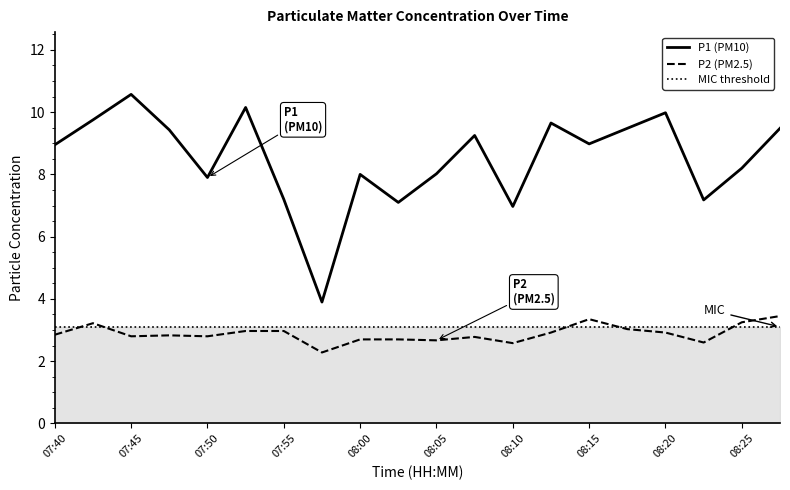

At which label does P1 reach its peak?

07:45